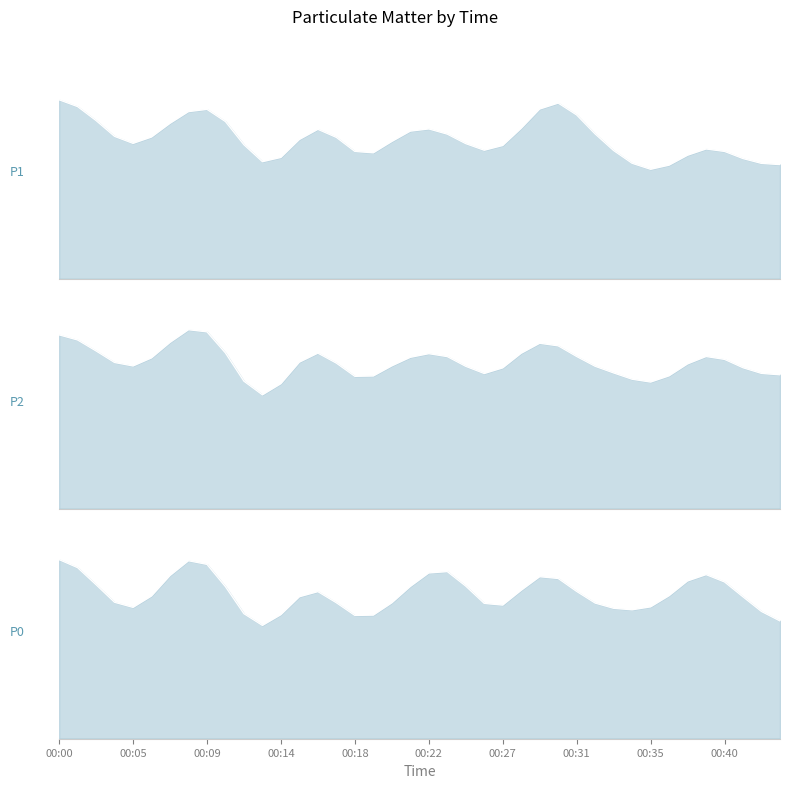

At 00:15, list the series in order from largest to smallest.

P1, P2, P0